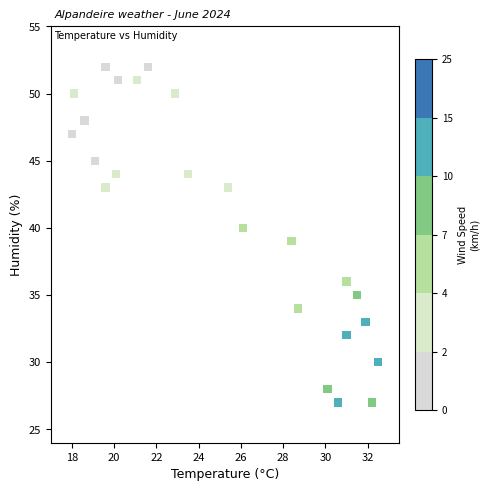

What is the range of Y values (max minus min)?

25